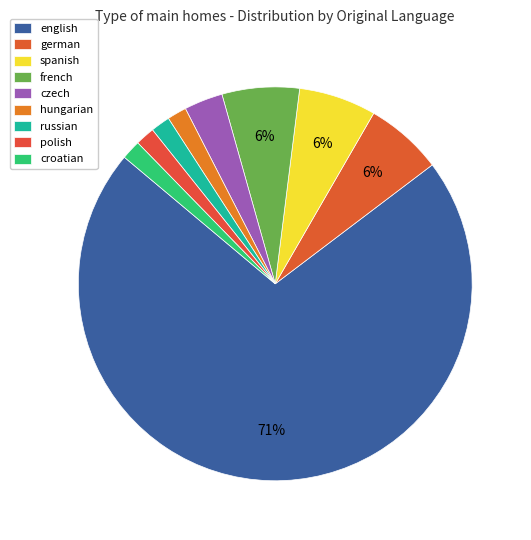

Is there any slice that represents more than half of the pie?

Yes